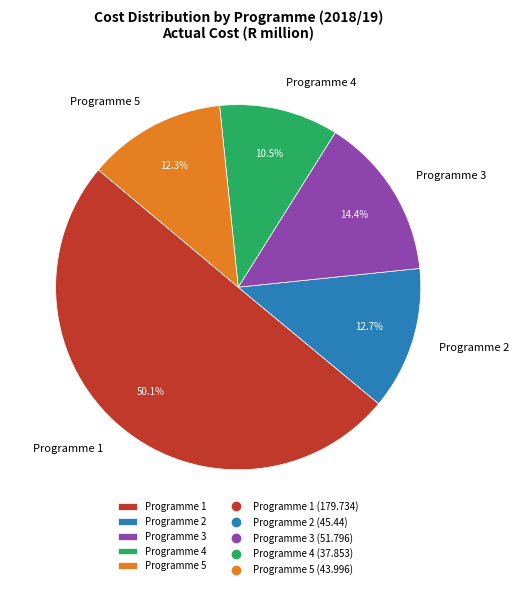

To the nearest percent, what is the average slice percentage?

20%